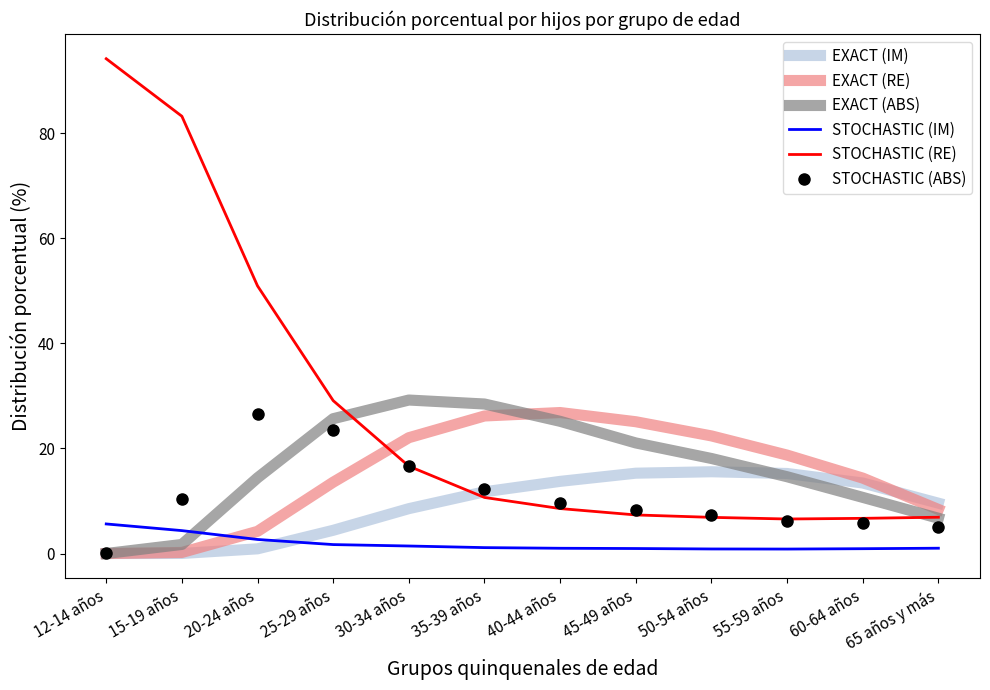

Which series has the largest total across all categories?

STOCHASTIC (RE)